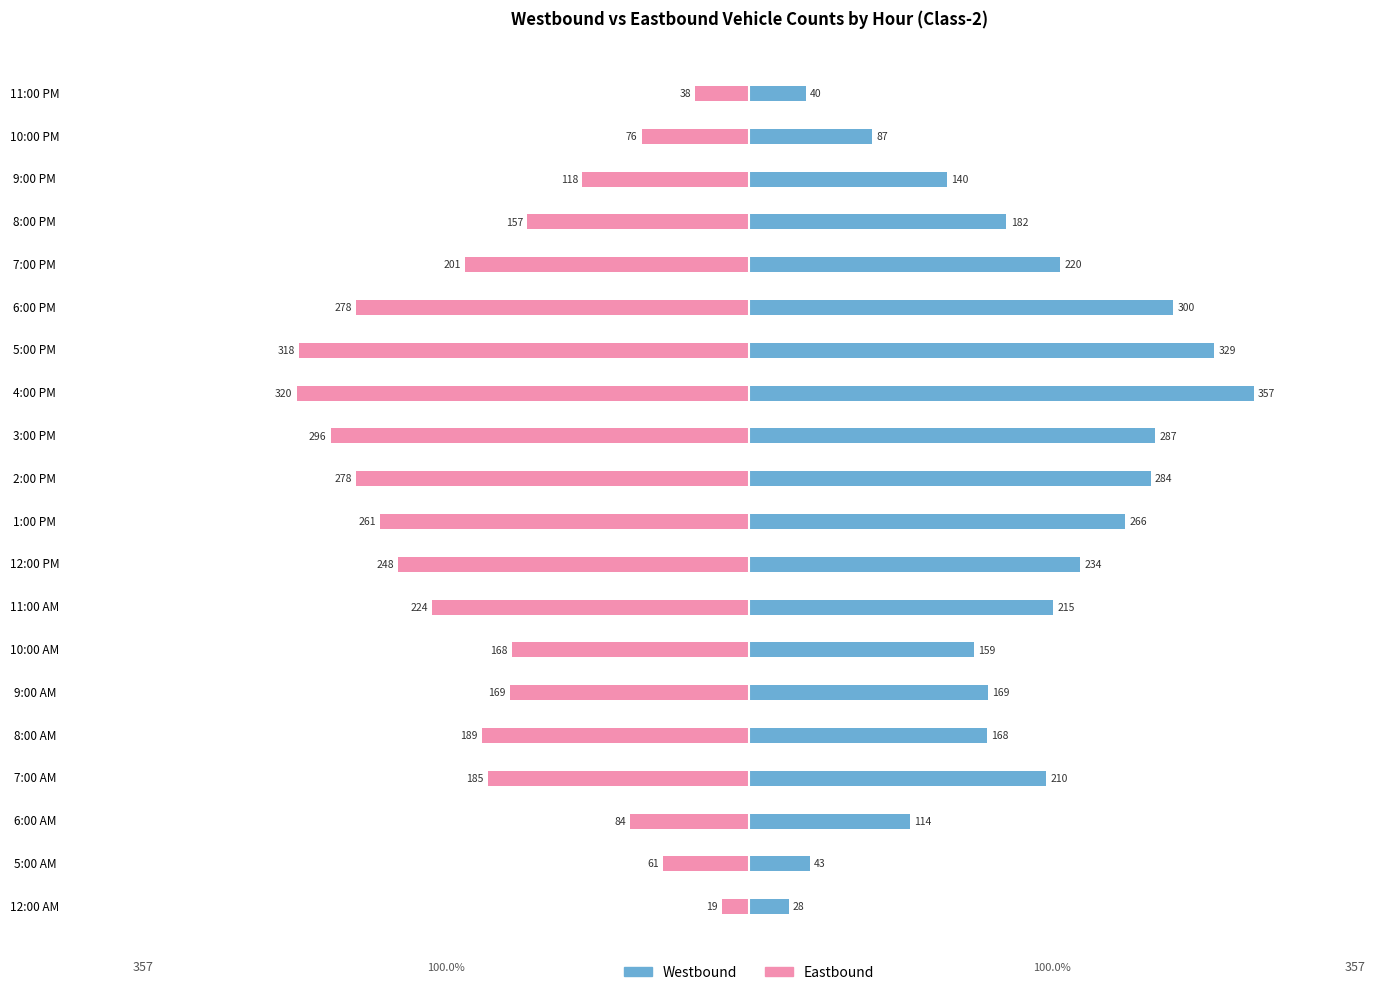

The value of Westbound at 11:00 AM is 327. True or false?

False